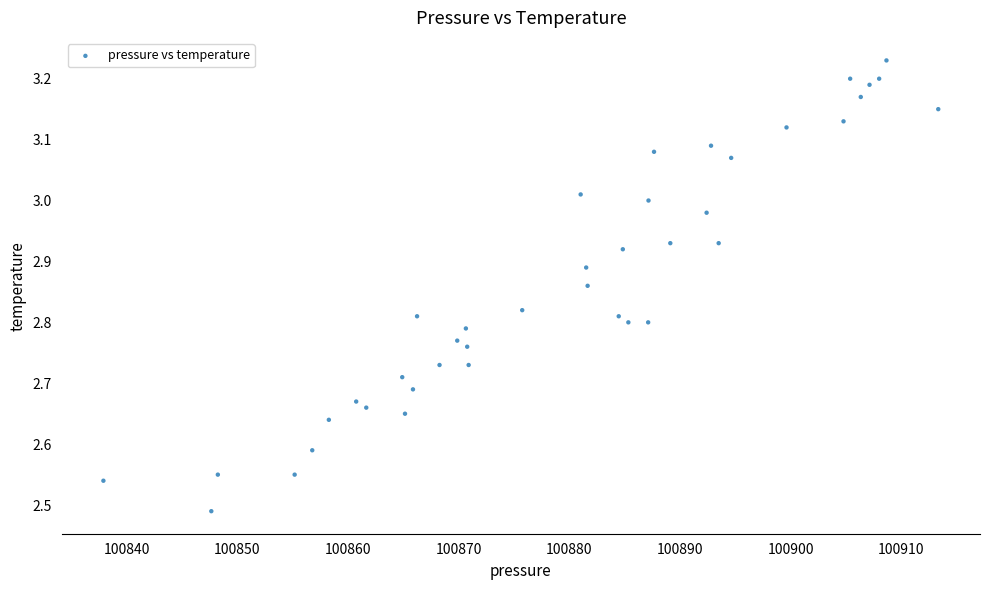

What is the range of Y values (max minus min)?

0.7